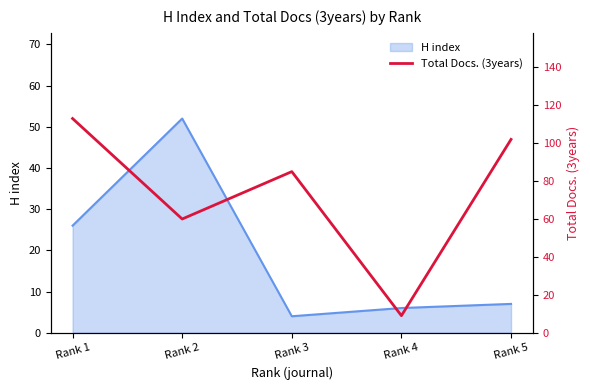

Where is the first local minimum for H index?

Rank 3